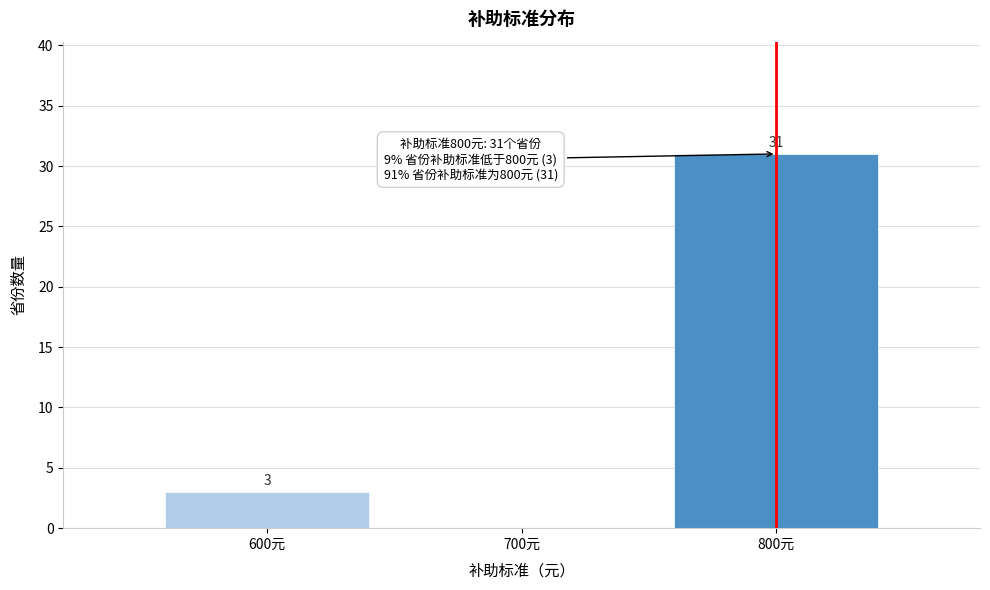

Reading left to right, extract all data points from this chart.

600元=3	700元=0	800元=31